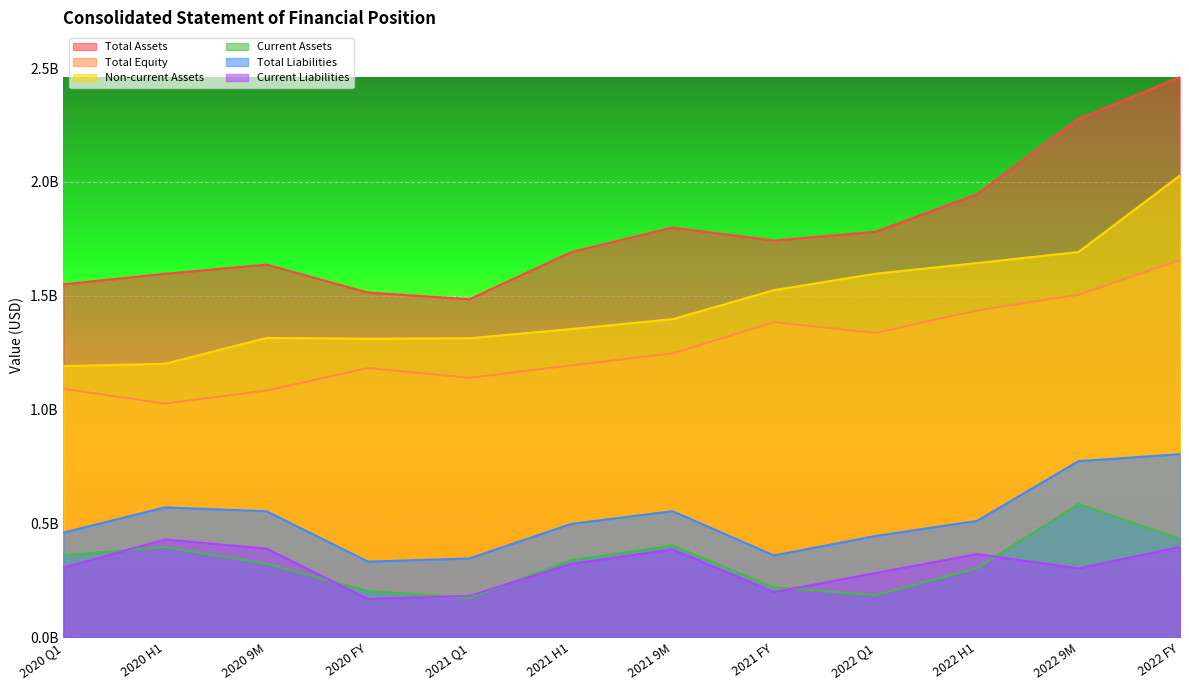

Does the chart display data point markers on the line(s)?

No